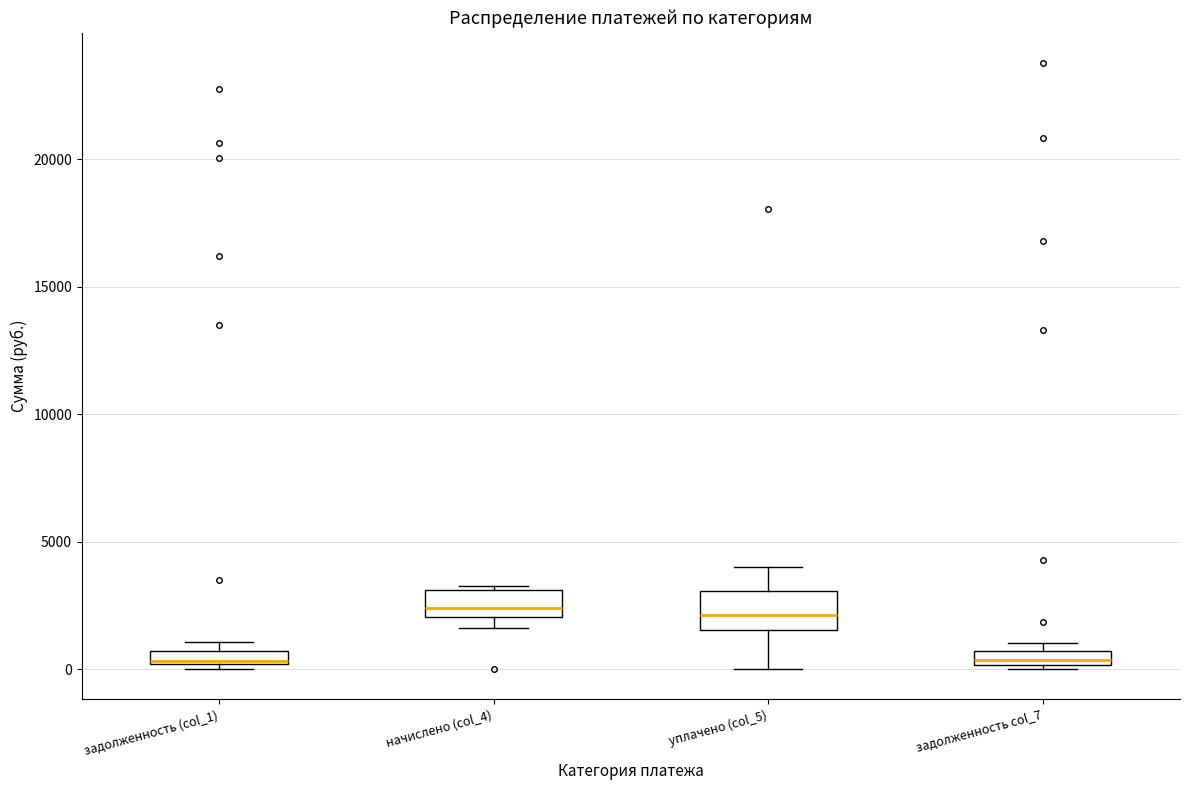

Where is the upper edge of the box for начислено (col_4) on the y-axis? The values are not printed on the chart, so give them approximately, as read against the axis.

3000